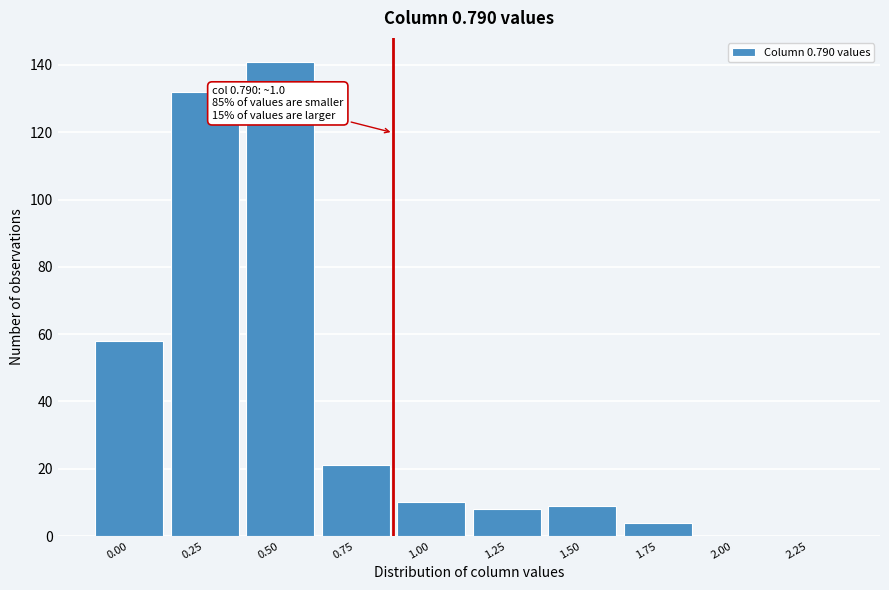

Reading left to right, list all the values displayed in this chart.

0.00=58	0.25=132	0.50=141	0.75=21	1.00=10	1.25=8	1.50=9	1.75=4	2.00=0	2.25=0